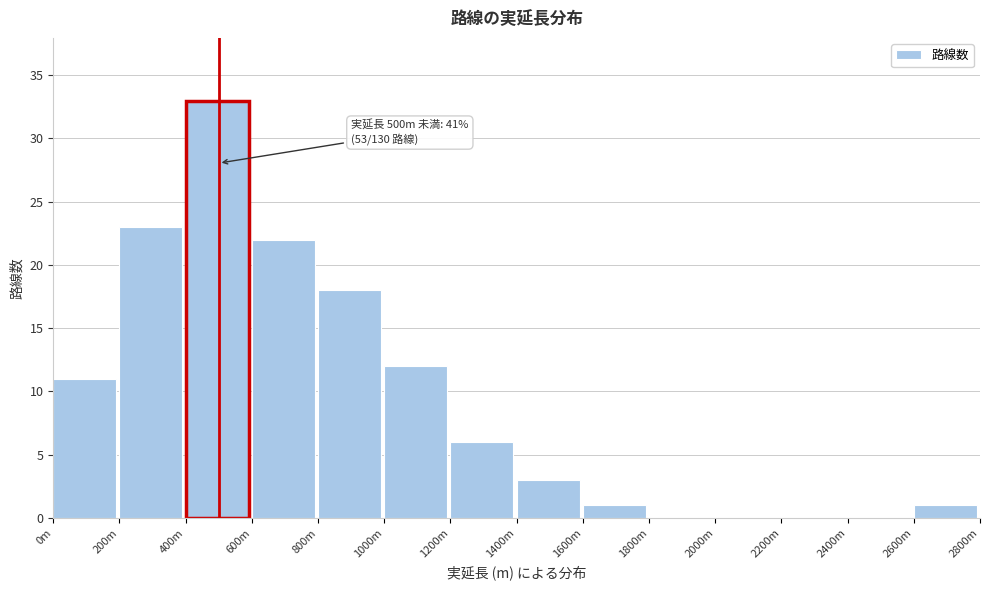

Reading right to left, transcribe all the data shown in this chart.

2600m=1	2400m=0	2200m=0	2000m=0	1800m=0	1600m=1	1400m=3	1200m=6	1000m=12	800m=18	600m=22	400m=33	200m=23	0m=11